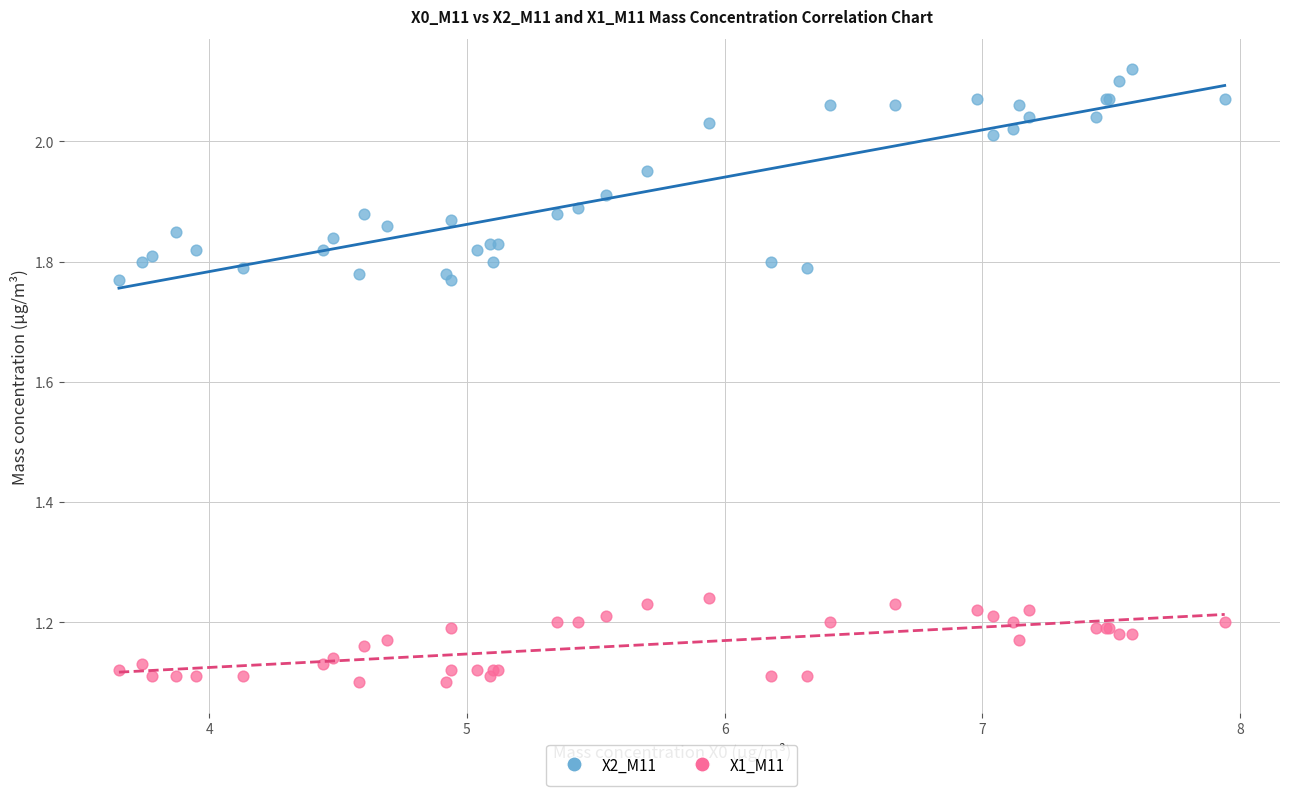

Which series has the largest Y range (max minus min)?

X2_M11